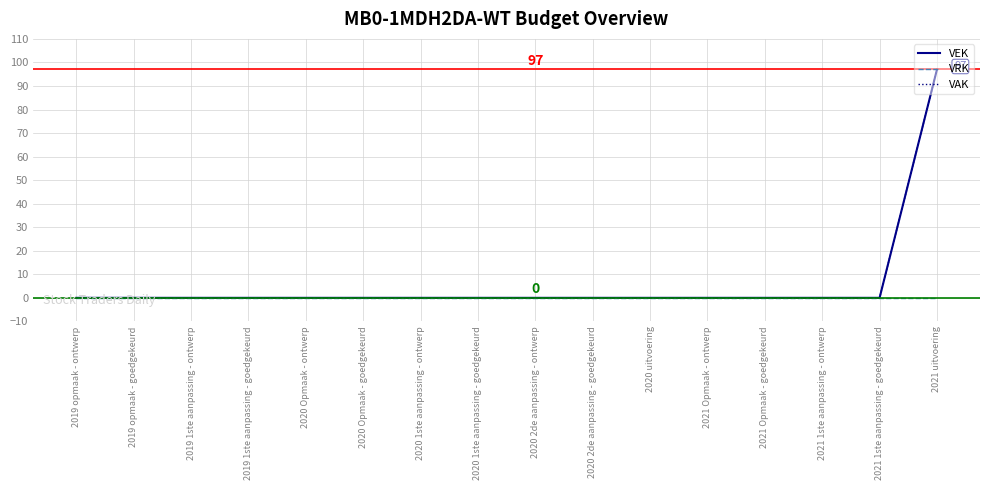

Which series has the largest total across all categories?

VEK